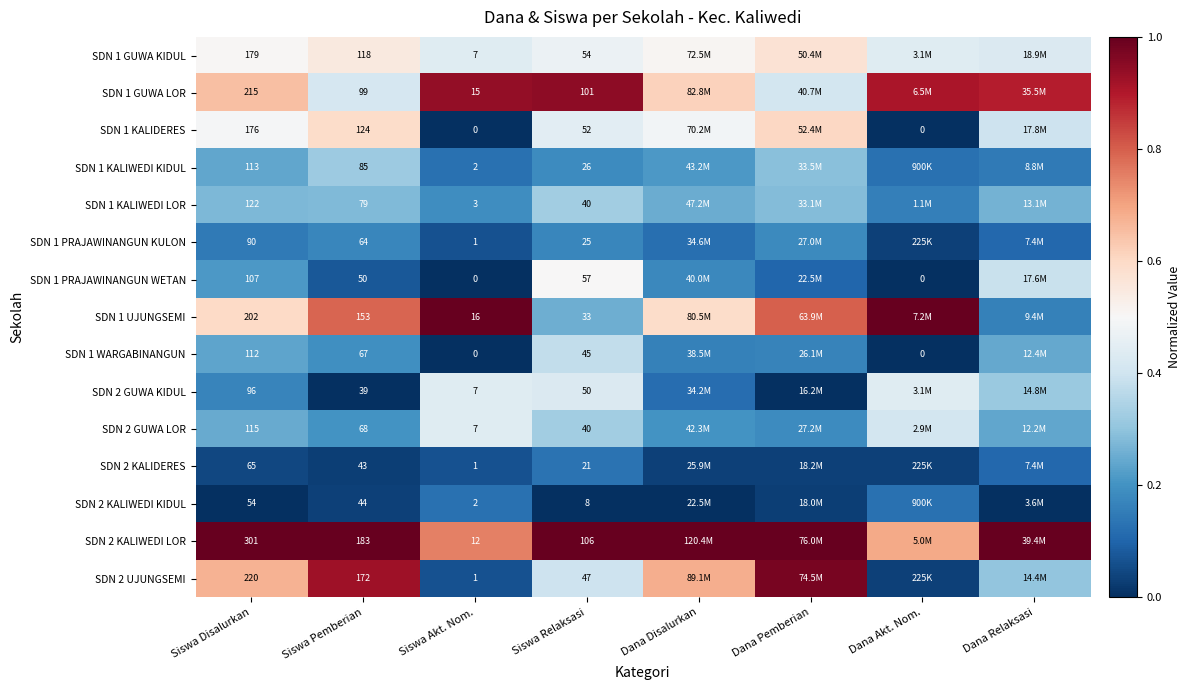

Is the value of SDN 1 PRAJAWINANGUN KULON at Siswa Pemberian greater than the value of SDN 1 WARGABINANGUN at Siswa Relaksasi?

Yes